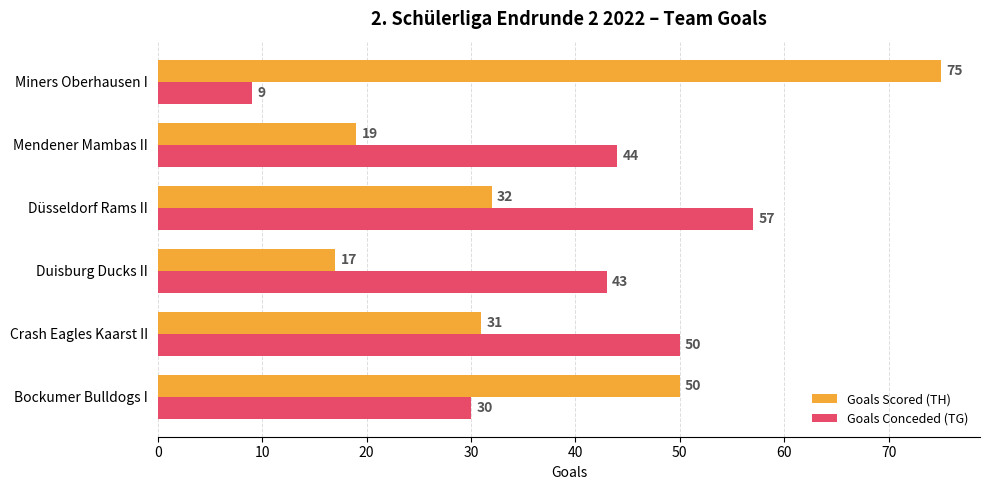

Which series has the largest total across all categories?

Goals Conceded (TG)